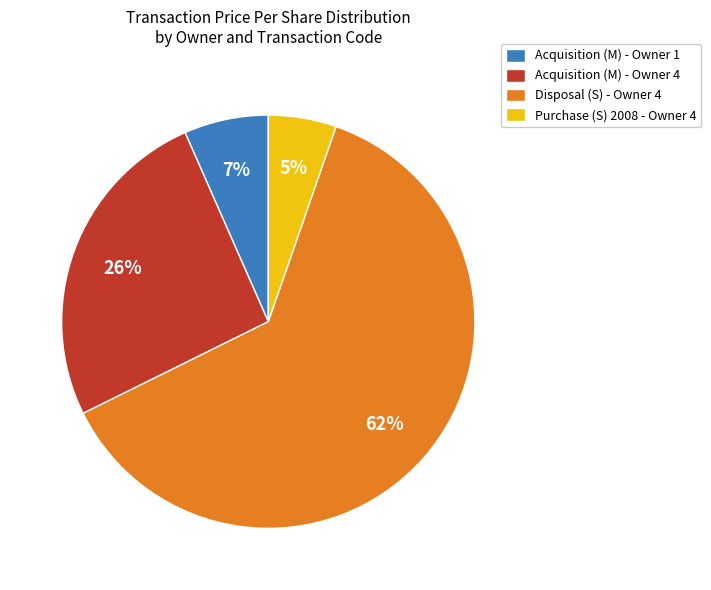

How many segments does this pie chart have?

4